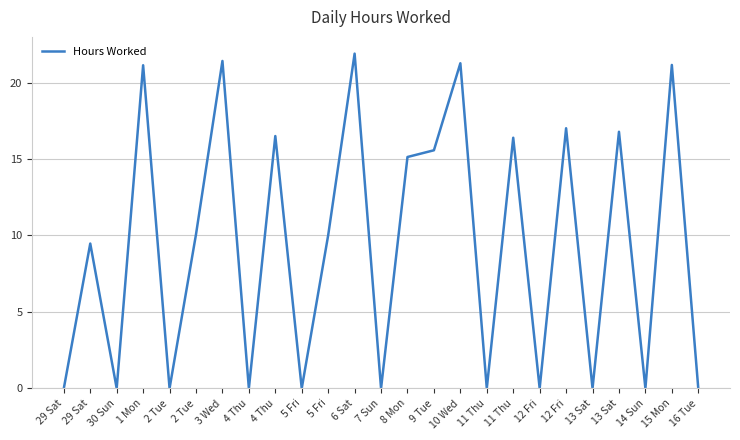

Is this an area chart (filled region under the line)?

No